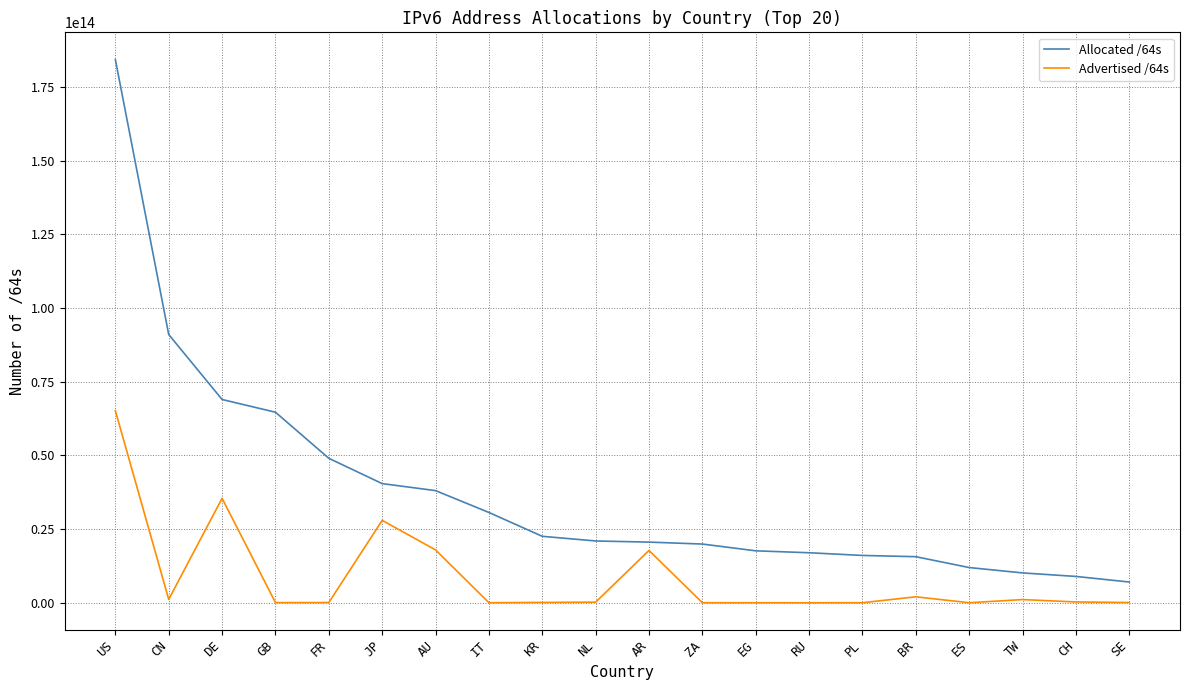

True or false: Allocated /64s has a value of 123503517477195 at DE.

False